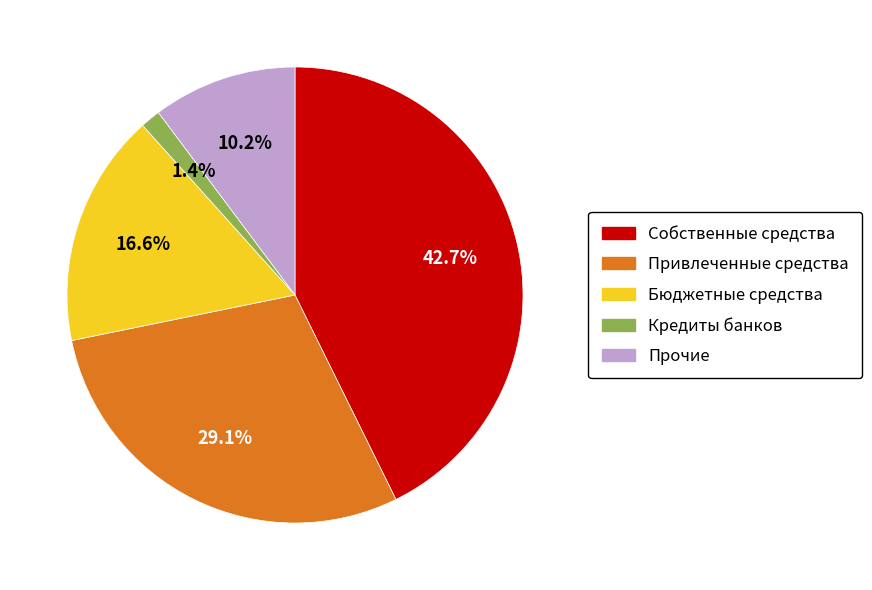

To the nearest percent, what is the difference between the largest and smallest slice percentages?

41%